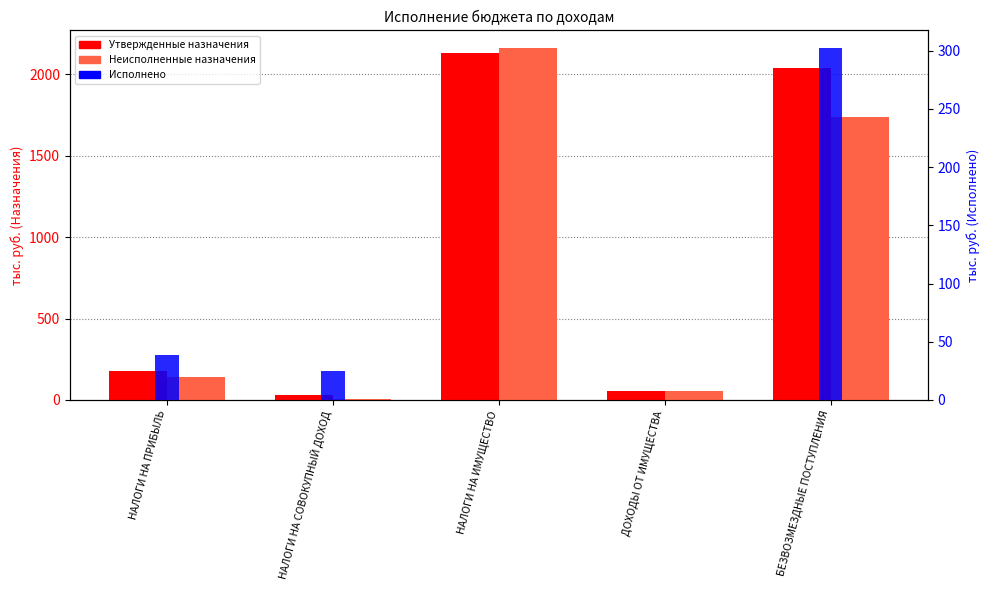

List the series in order of their peak value, lowest first.

Исполнено, Утвержденные назначения, Неисполненные назначения